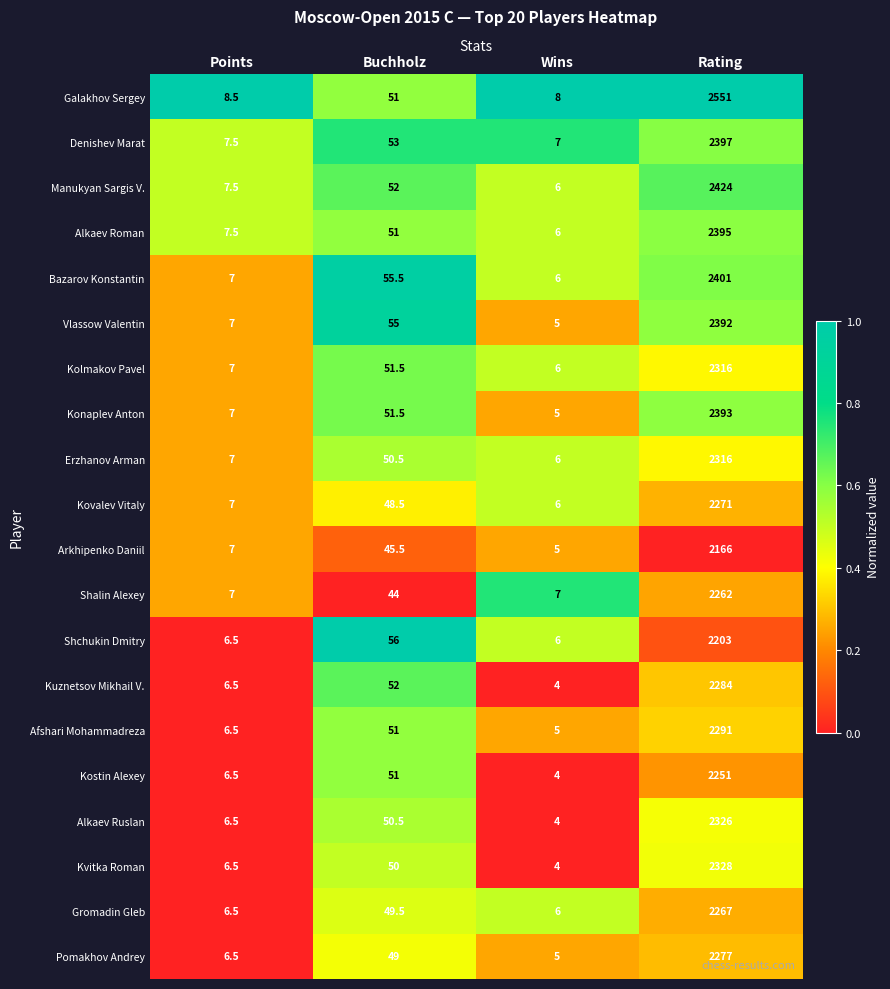

True or false: Kostin Alexey has a value of 1.3 at Wins.

False